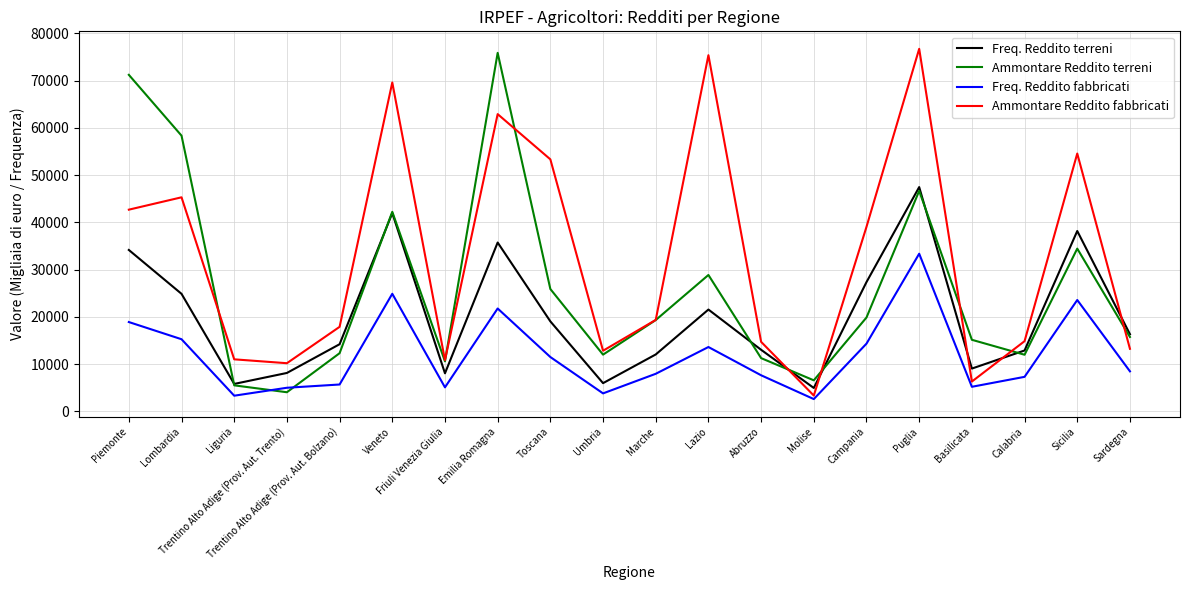

True or false: Freq. Reddito terreni has a value of 3850 at Friuli Venezia Giulia.

False